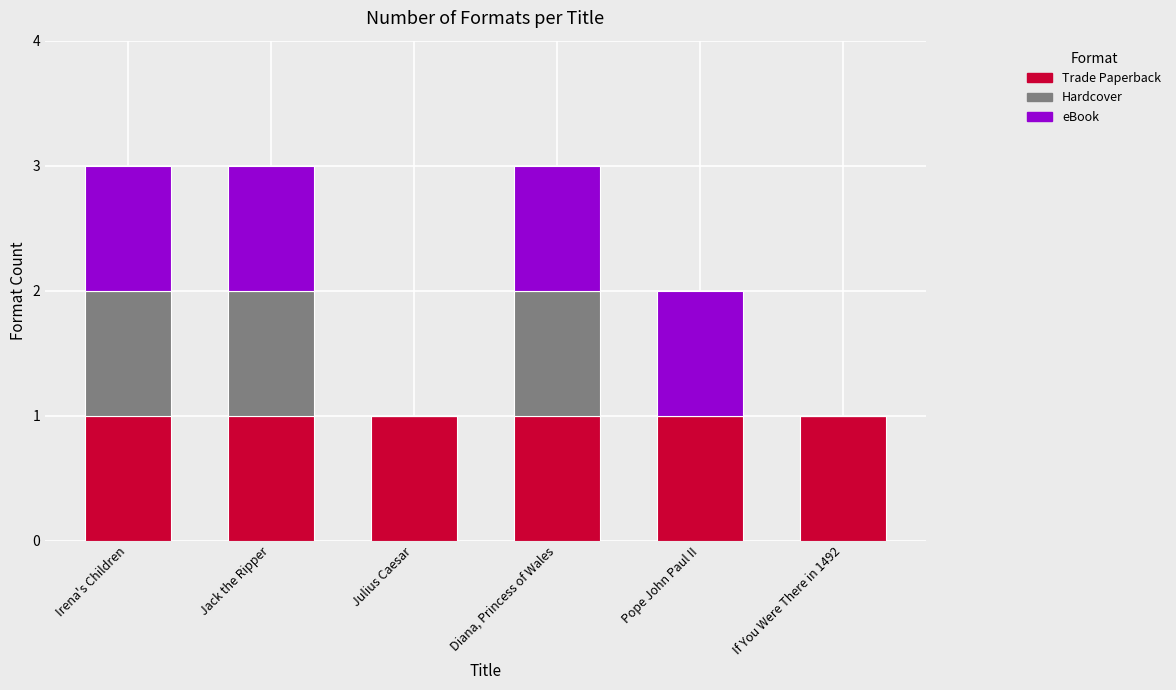

What are all the series names shown in the legend?

Trade Paperback, Hardcover, eBook